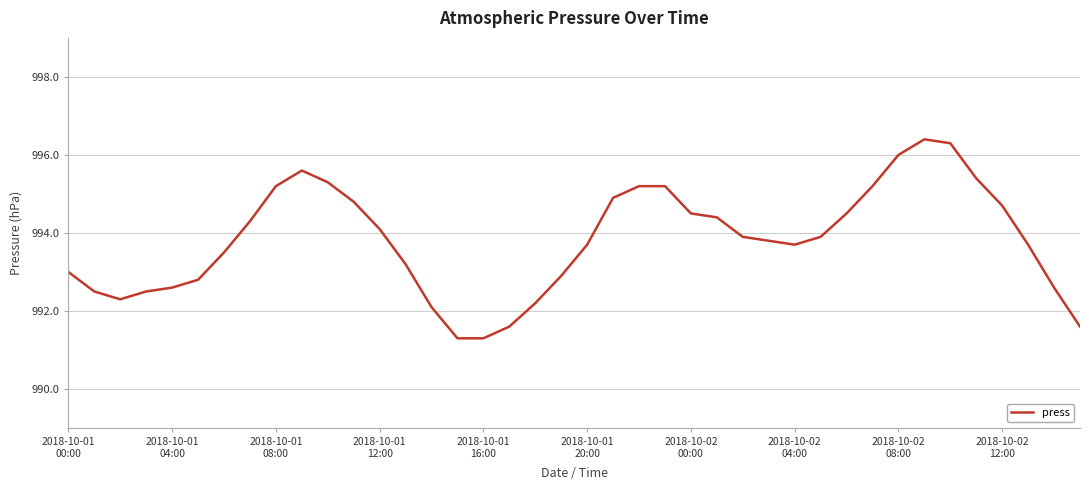

What is the smallest value displayed?

991.3